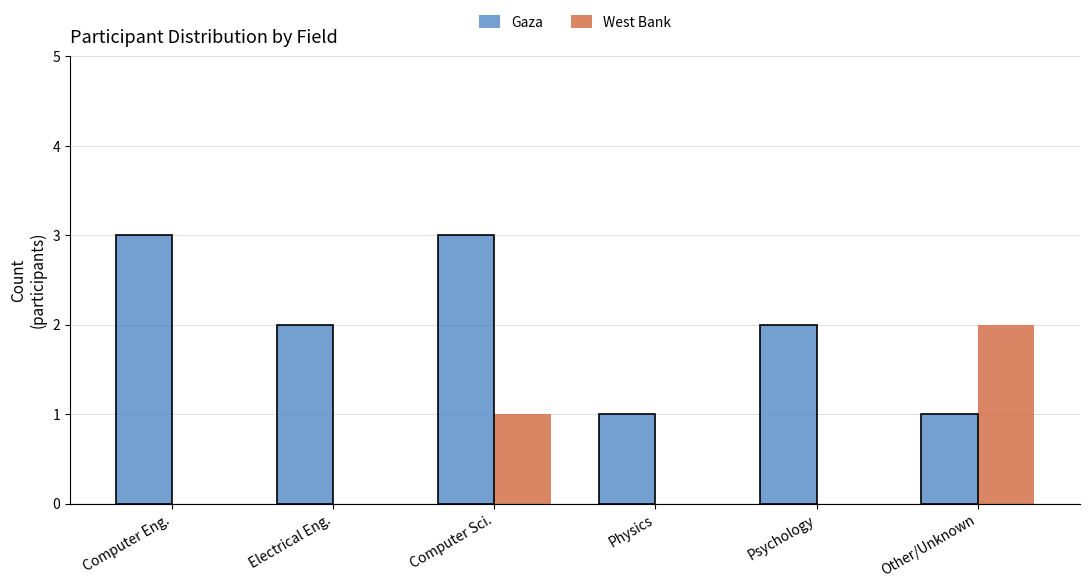

Are the bars horizontal?

No